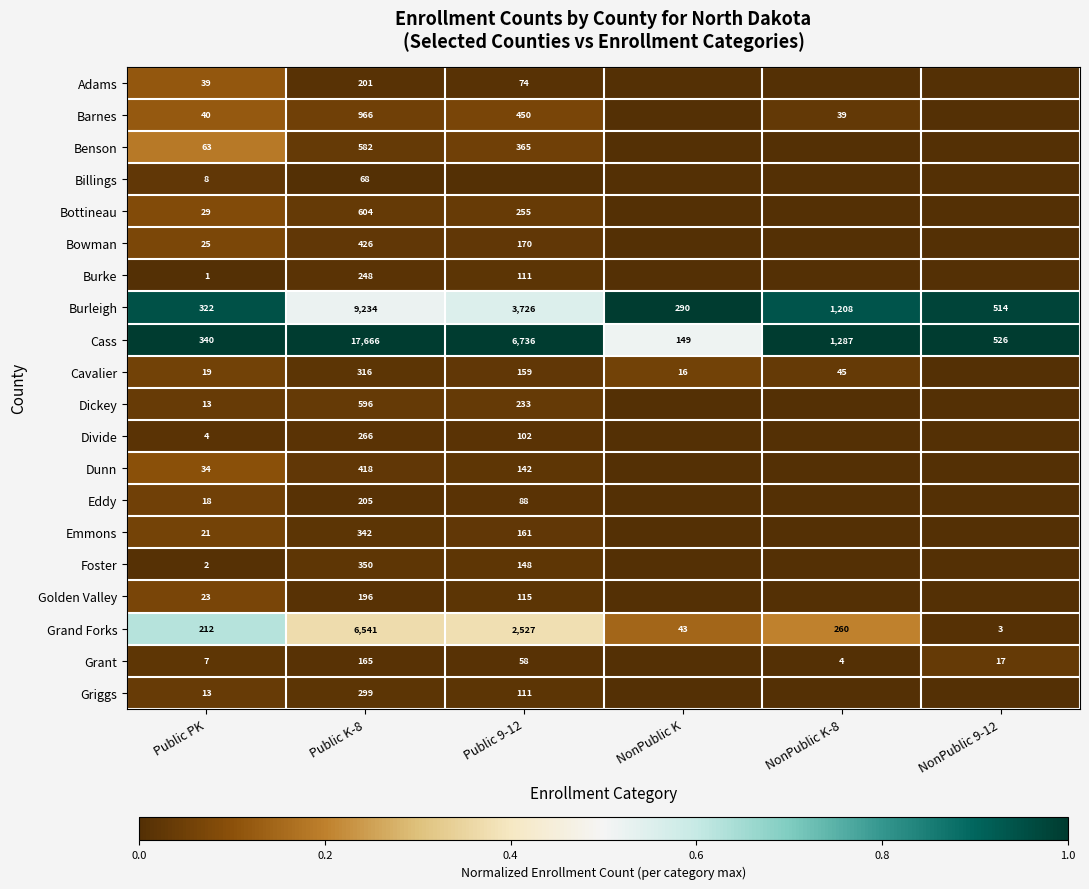

True or false: Cass has a value of 9790 at Public K-8.

False